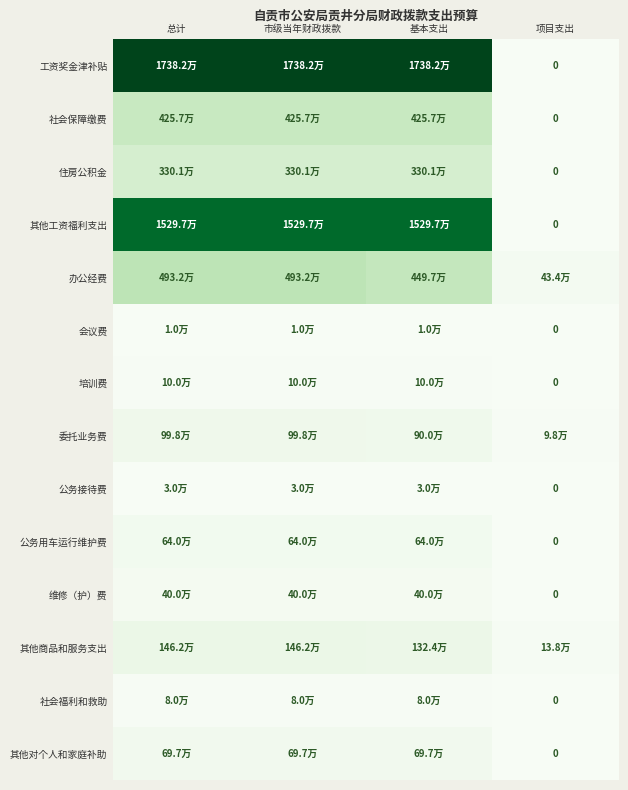

What is the difference between the maximum and minimum values in the 公务用车运行维护费 series?

640000.0